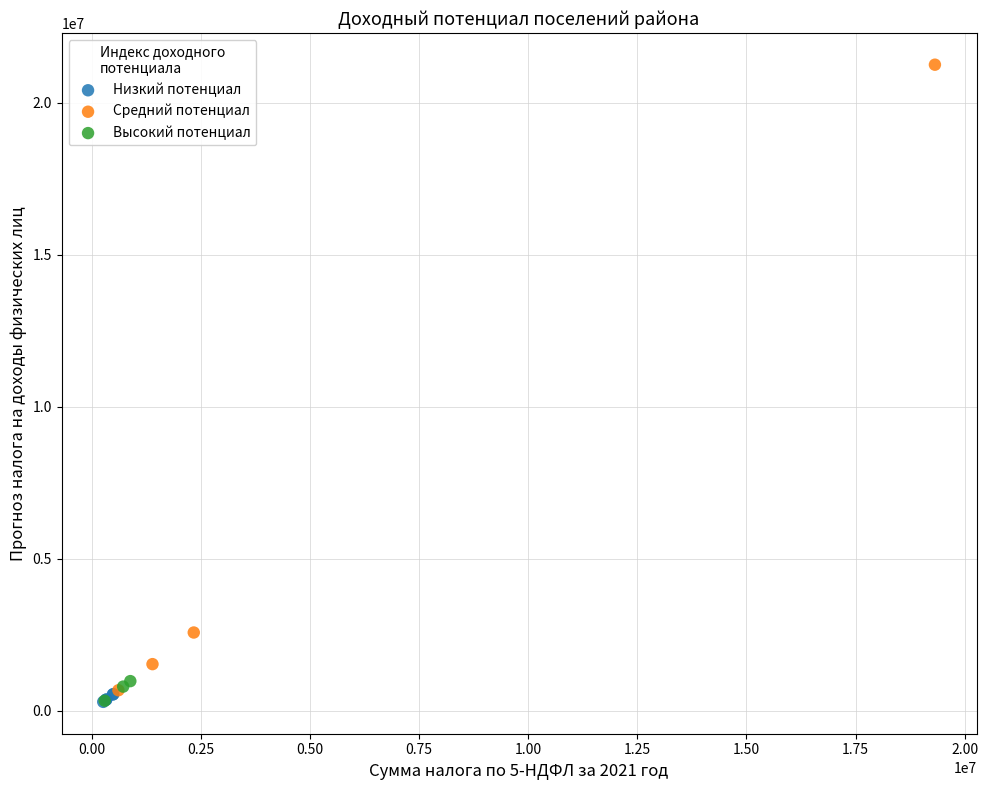

Which series has the largest Y range (max minus min)?

Средний потенциал